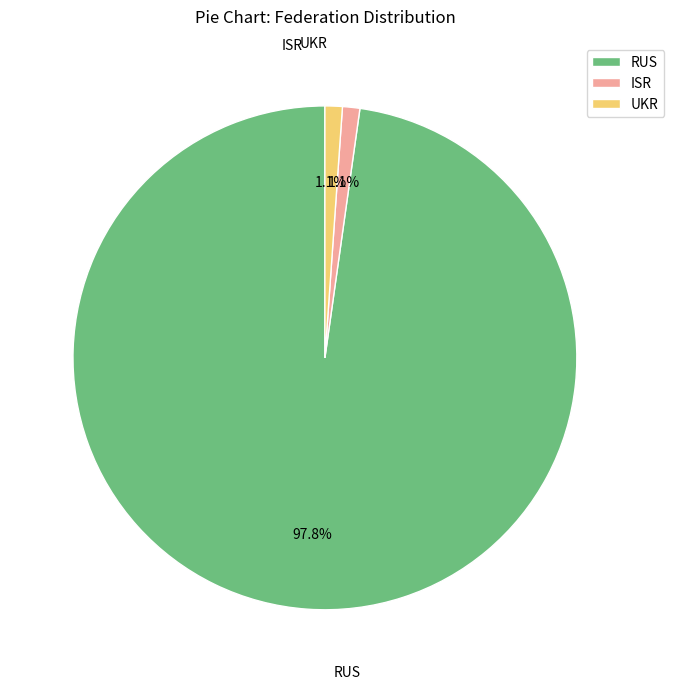

To the nearest percent, what is the difference between the largest and smallest slice percentages?

97%